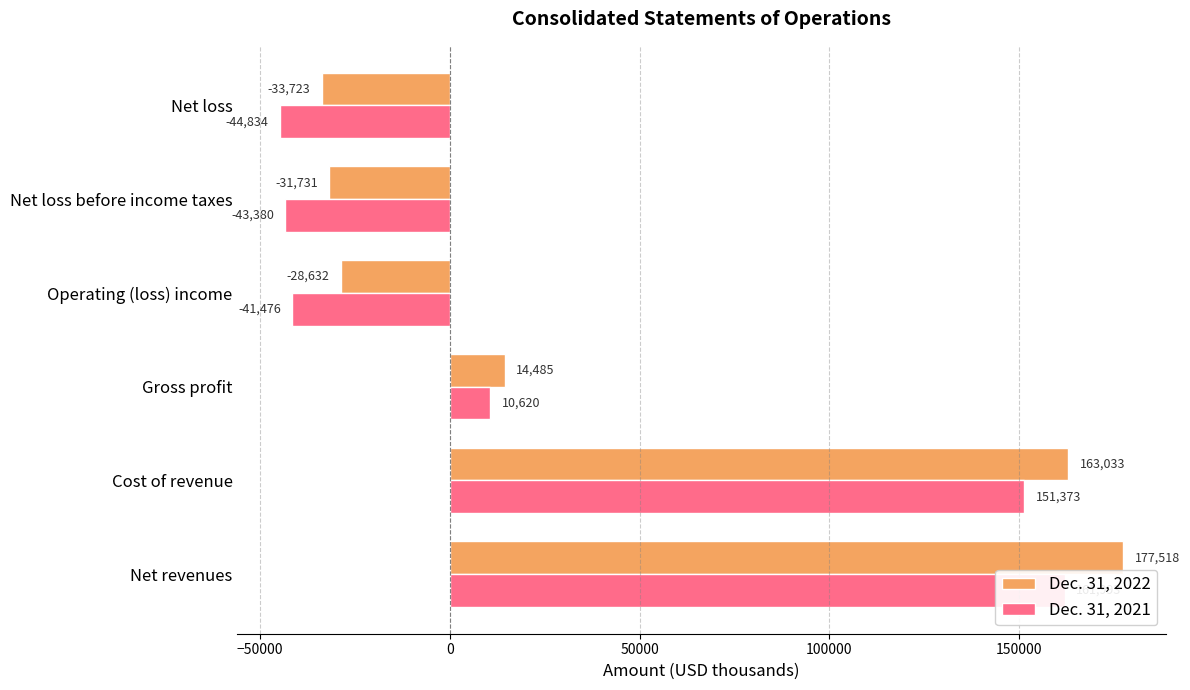

Which series has the largest total across all categories?

Dec. 31, 2022